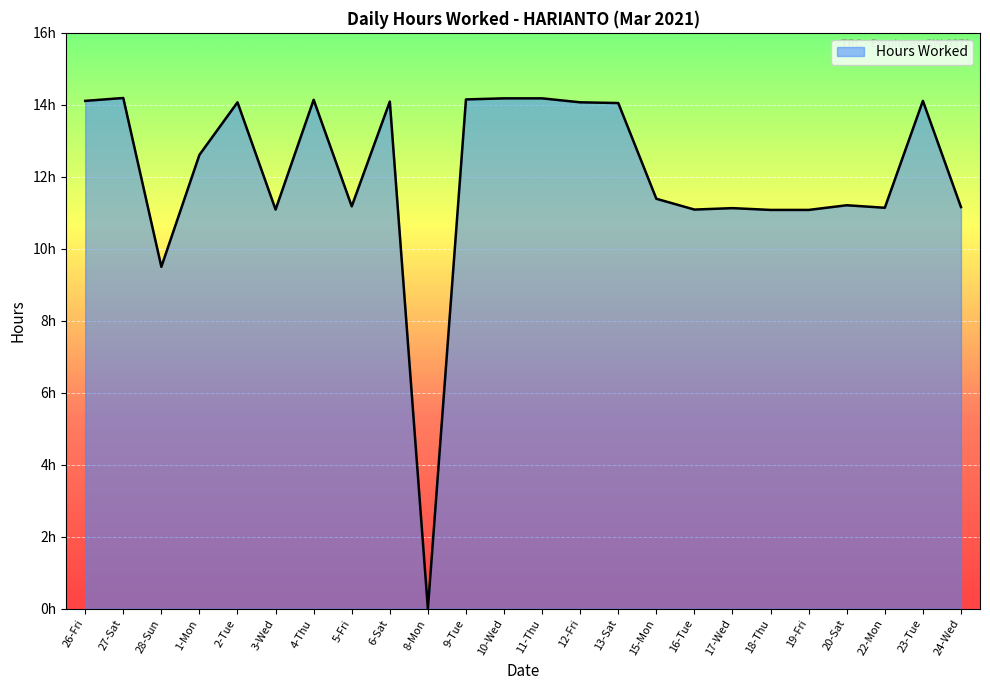

Is it true that the value at 2-Tue is 18.4?

False